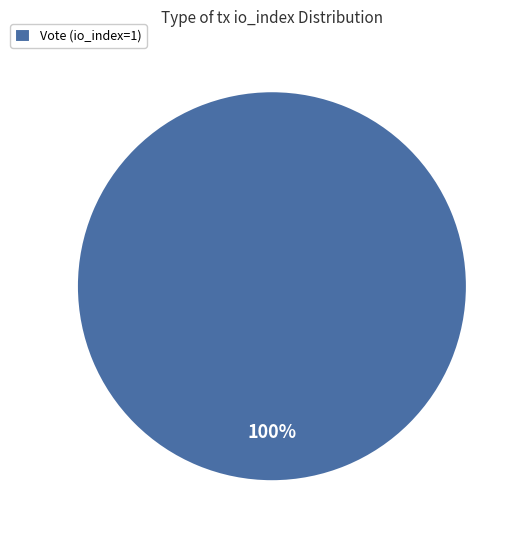

Which slice represents more than half of the pie?

Vote (io_index=1)